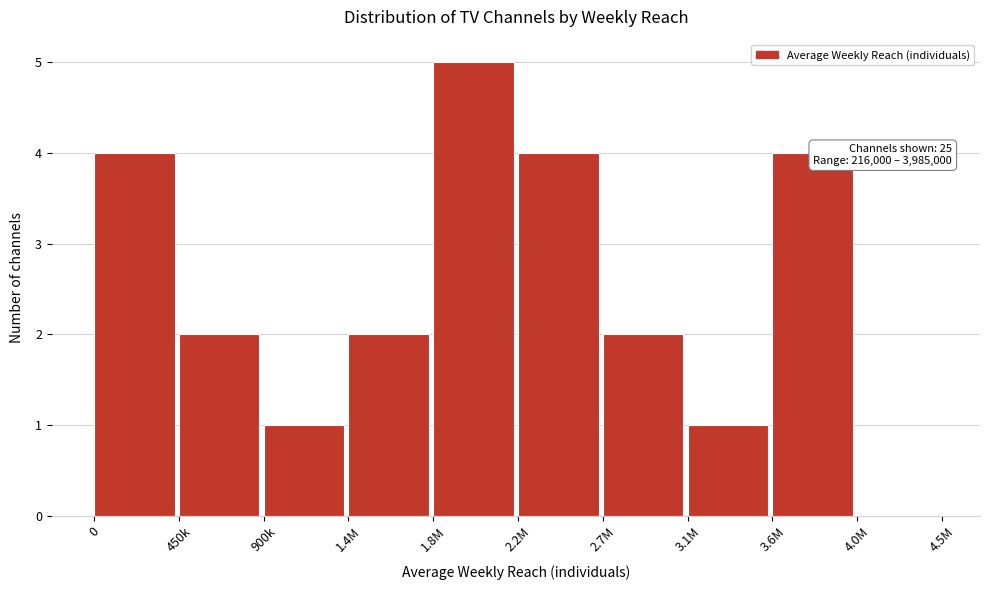

Reading right to left, extract all data points from this chart.

4.0M=0	3.6M=4	3.1M=1	2.7M=2	2.2M=4	1.8M=5	1.4M=2	900k=1	450k=2	0=4